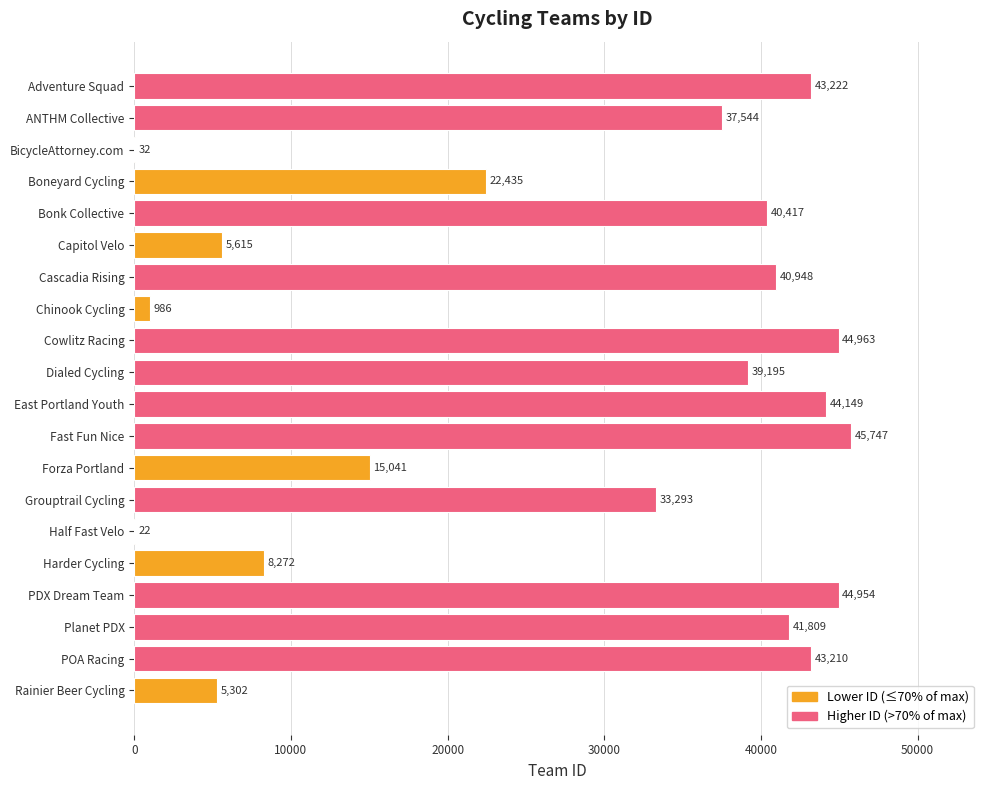

What value does the data have at Adventure Squad, to the nearest 100?

43200